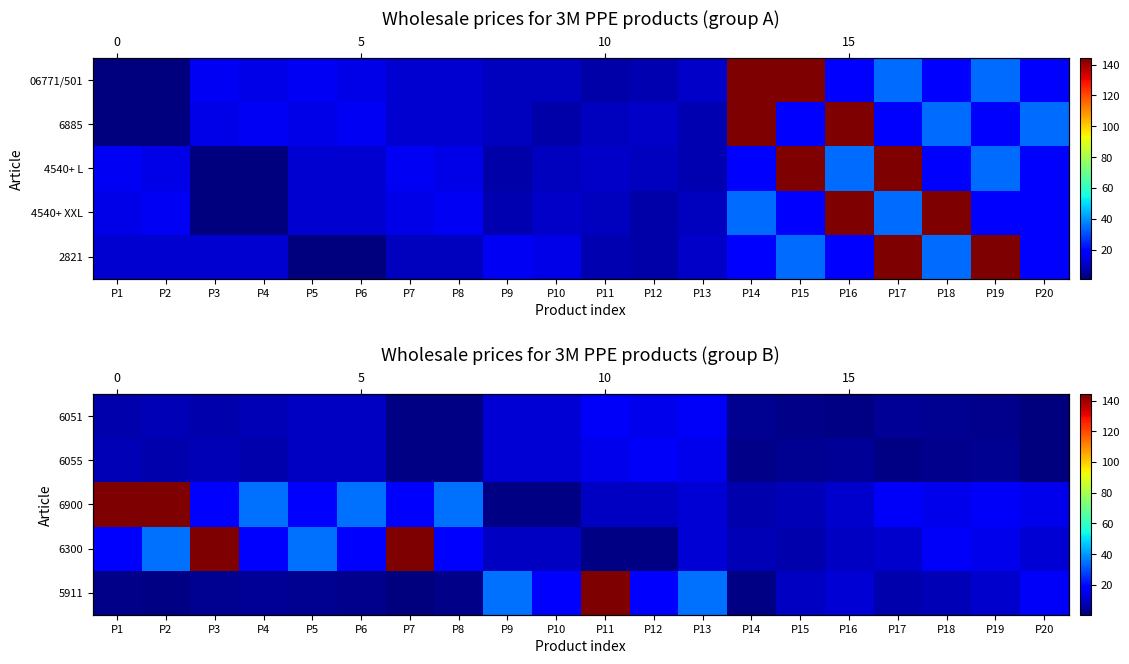

At which label does 6900 reach its peak?

P1